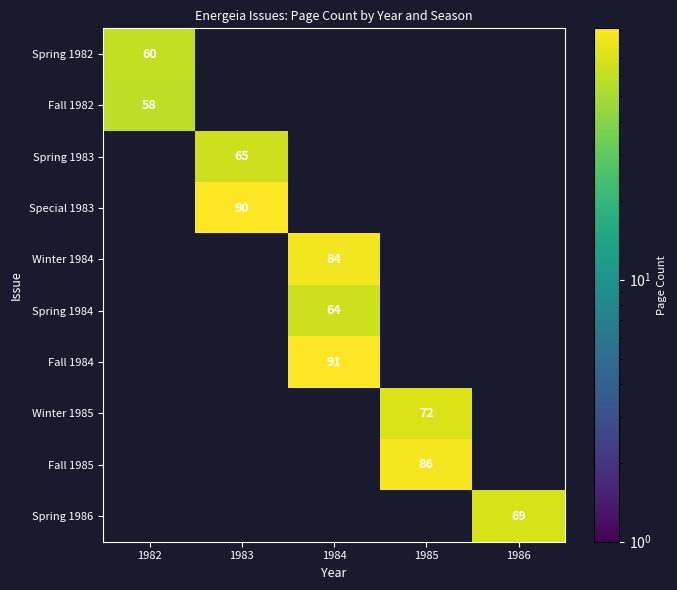

True or false: Spring 1983 has a value of 29 at 1983.

False